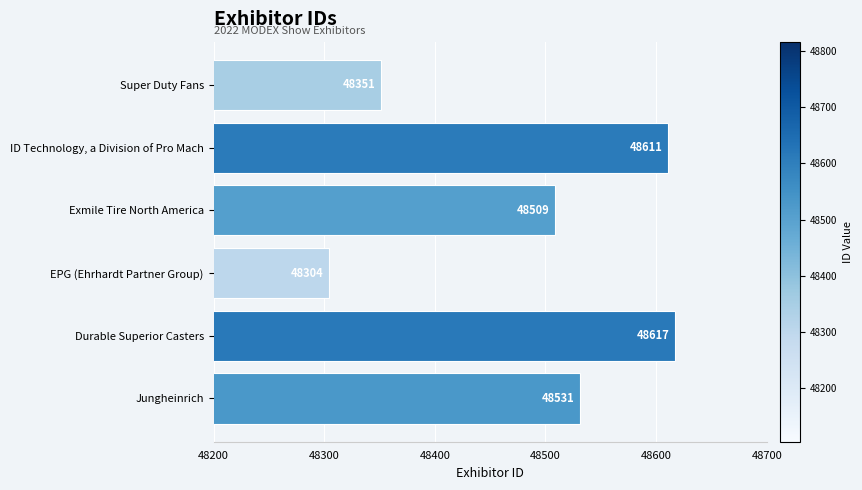

The chart shows a value of 33323 at Exmile Tire North America. True or false?

False